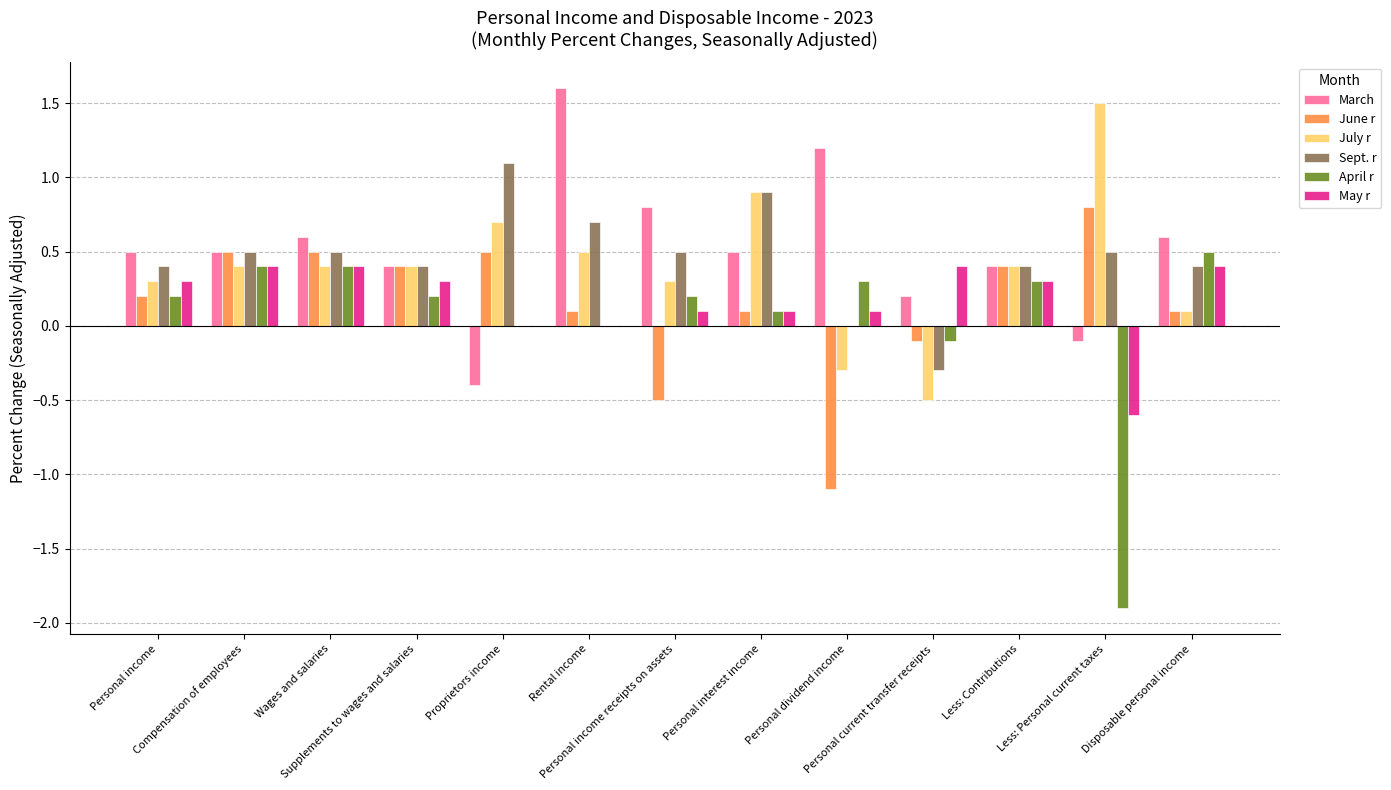

What are all the series names shown in the legend?

March, June r, July r, Sept. r, April r, May r